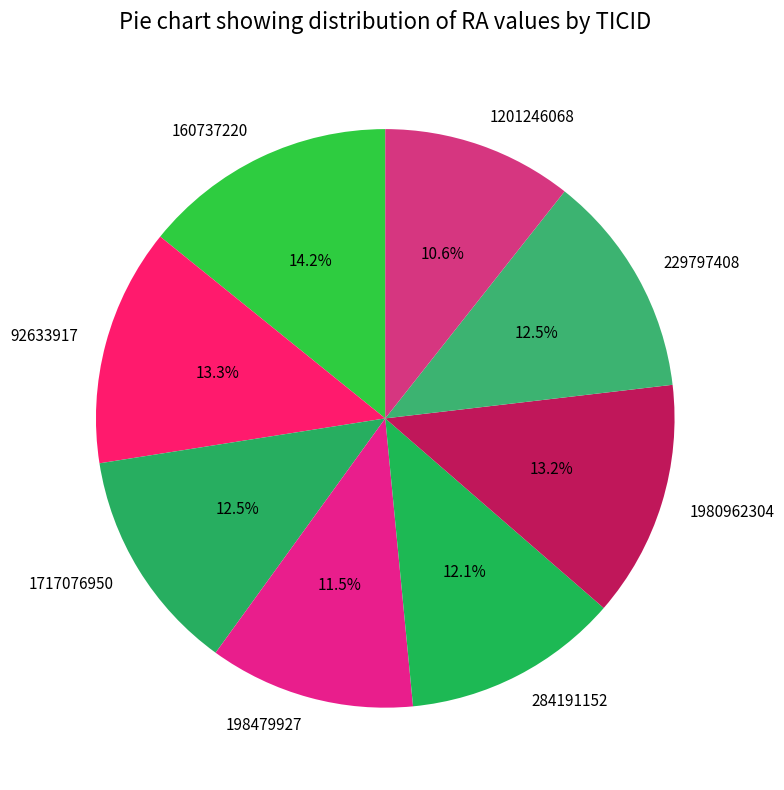

What percentage is the 284191152 slice, to the nearest percent?

12%